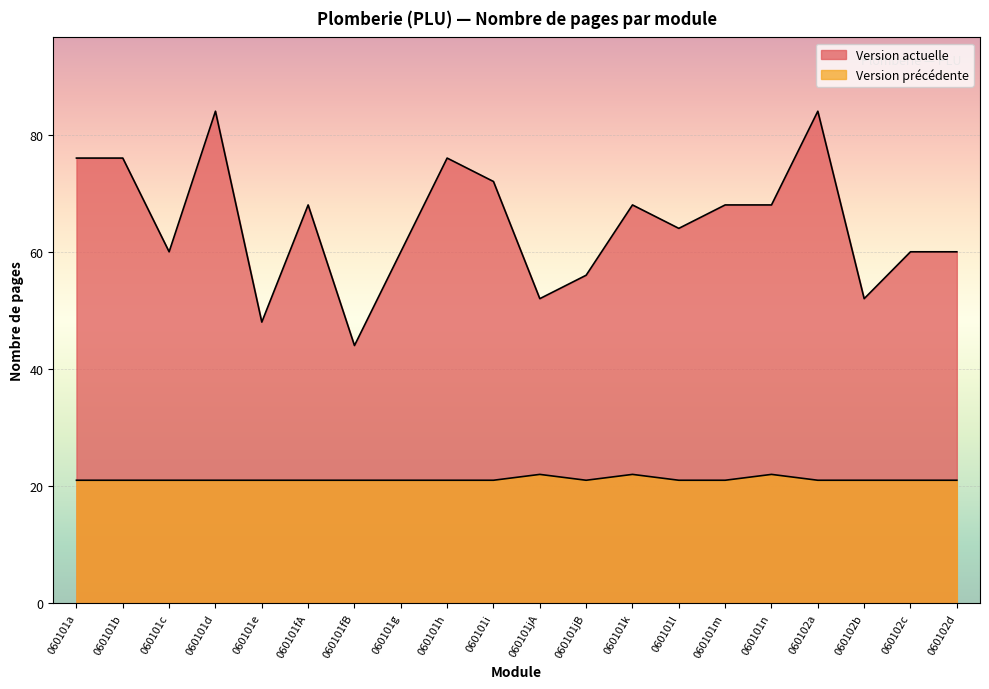

What is the value of the Version actuelle point at the 14th from the left?

64